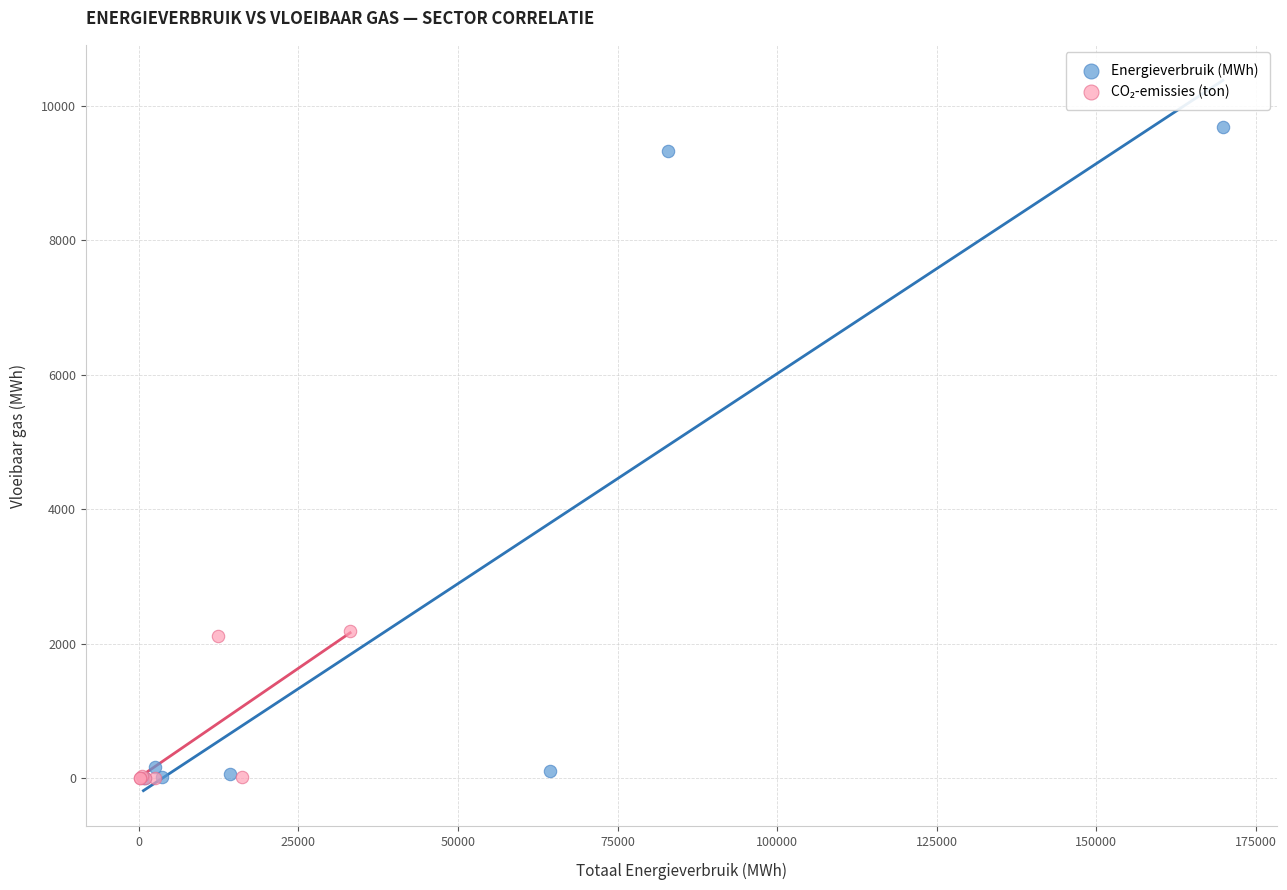

Which series contains the highest Y value?

Energieverbruik (MWh)